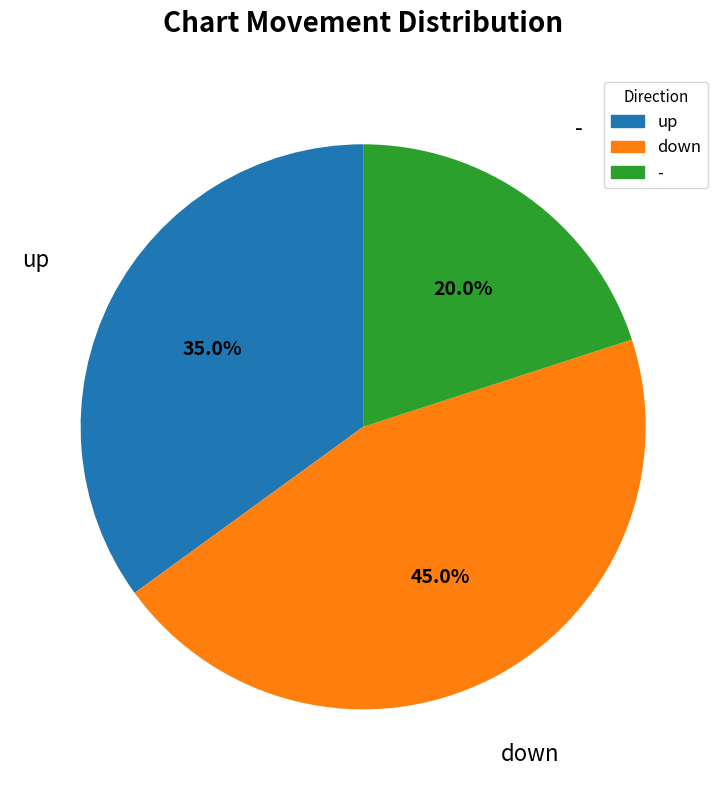

To the nearest percent, what portion does - represent?

20%